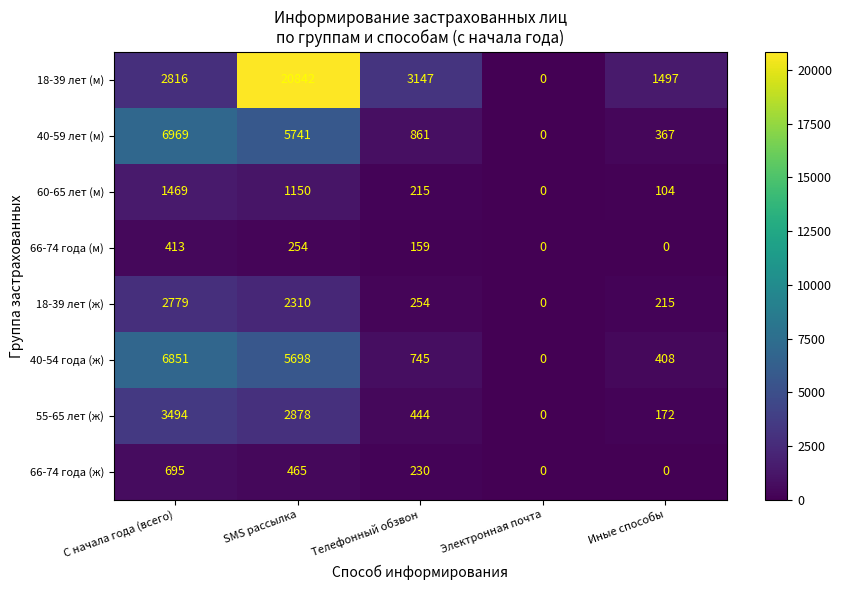

Is it true that 55-65 лет (ж) equals 444 at Телефонный обзвон?

True